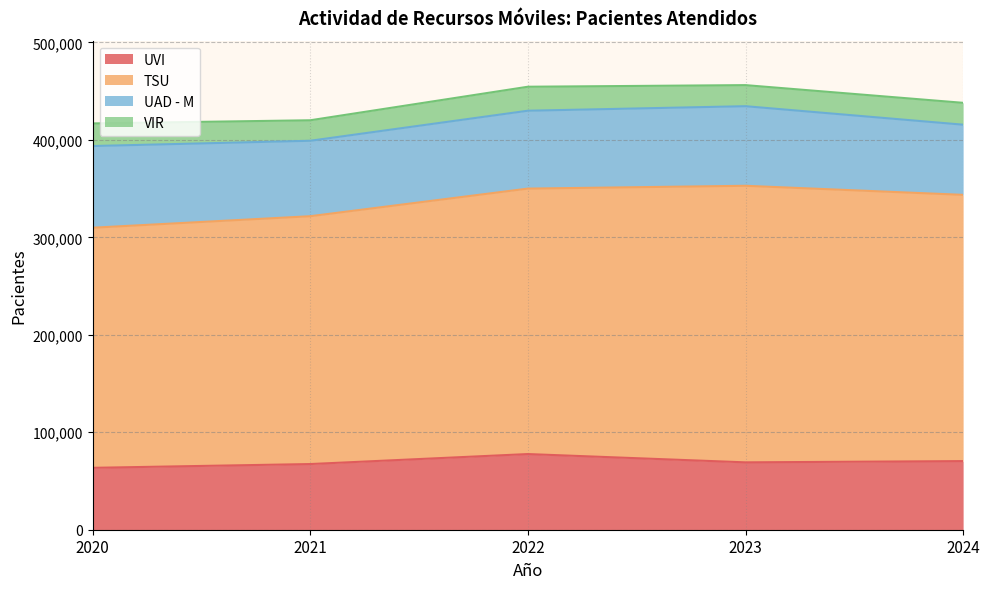

What is the lowest value of the UVI series?

63503